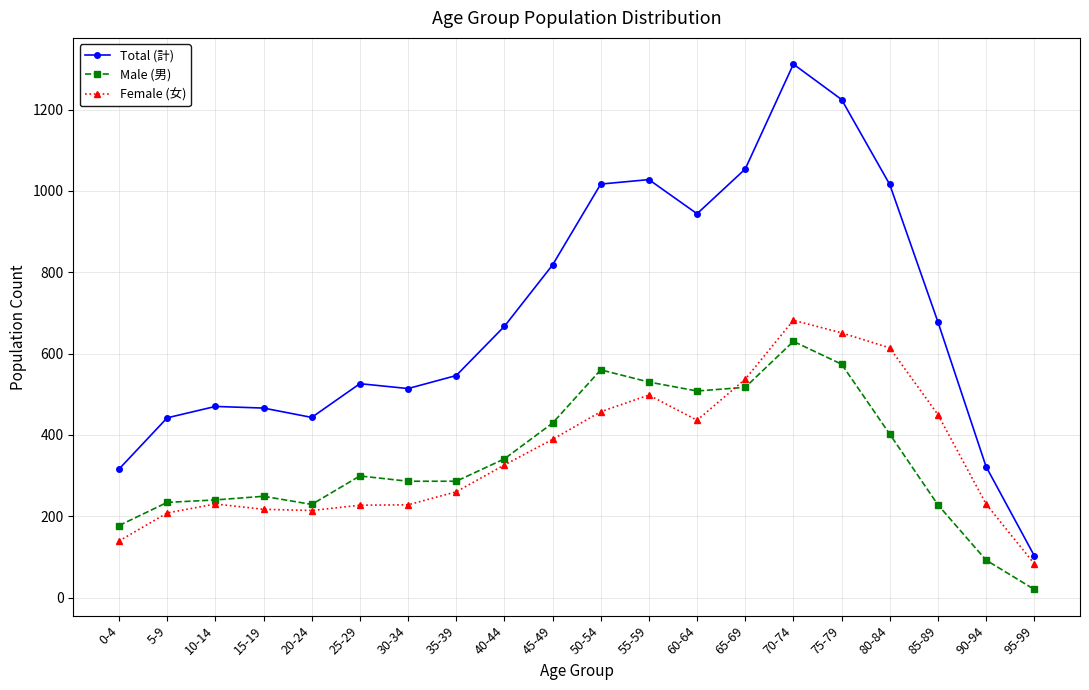

True or false: Female (女) and Total (計) intersect in this chart.

False